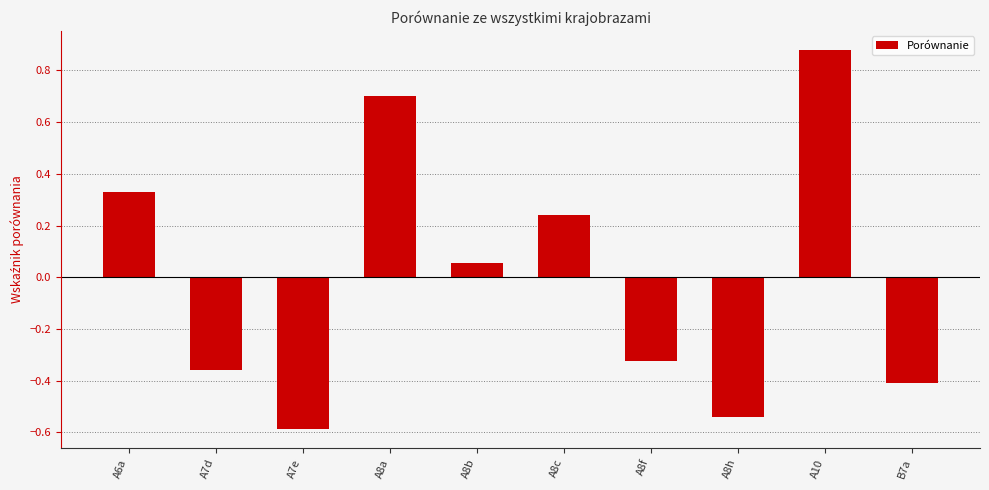

What is the sum of the values at A8f and A8c?

-0.1